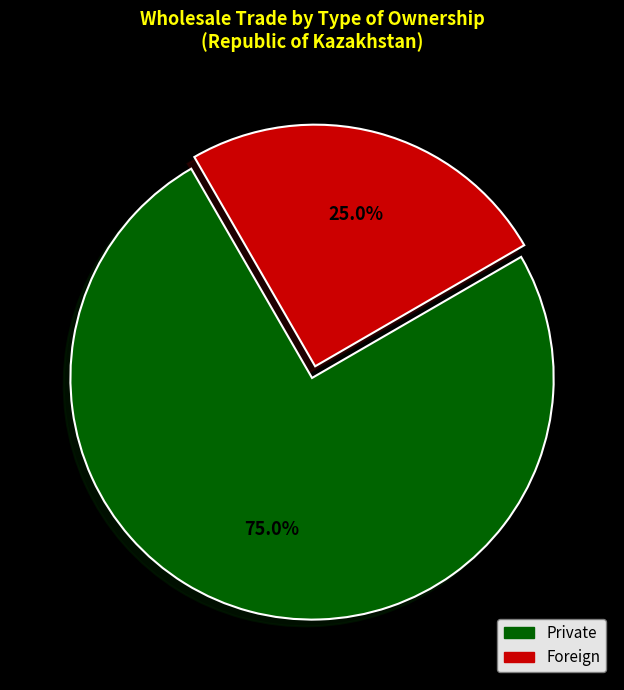

What percentage is the Private slice, to the nearest percent?

75%